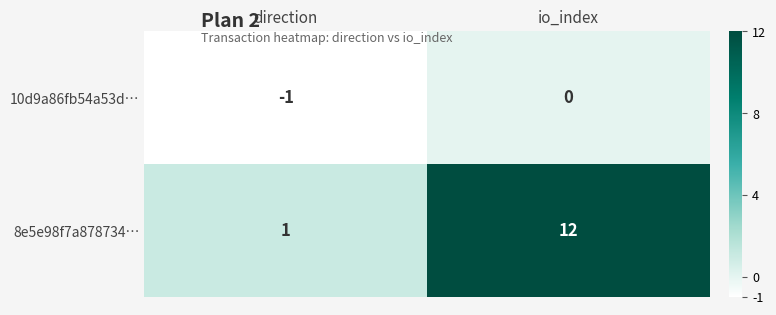

Which category has the highest value in the 8e5e98f7a878734… series?

io_index